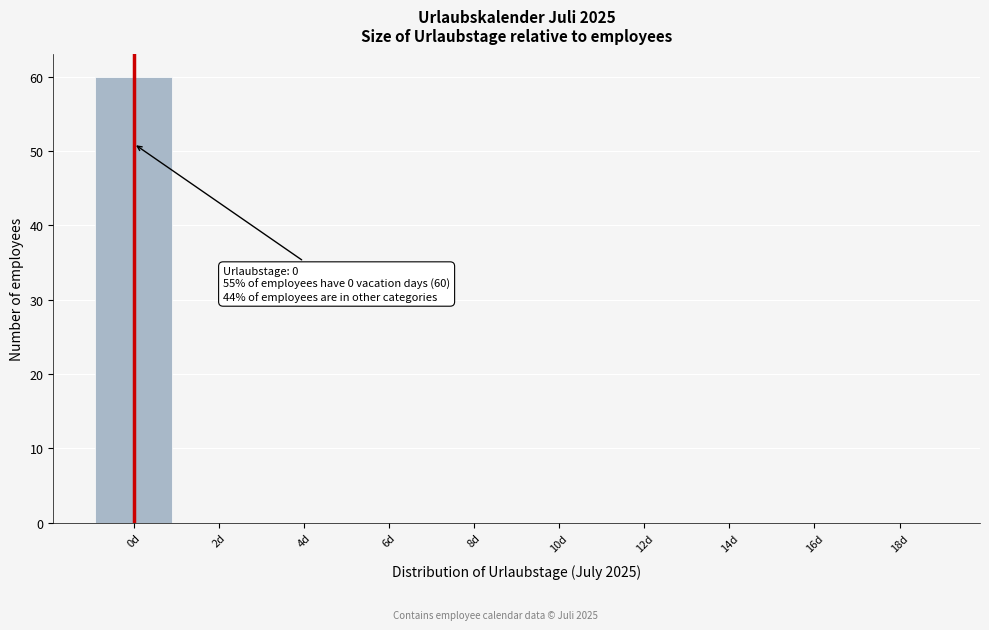

Reading left to right, extract all data points from this chart.

0d=60	2d=0	4d=0	6d=0	8d=0	10d=0	12d=0	14d=0	16d=0	18d=0